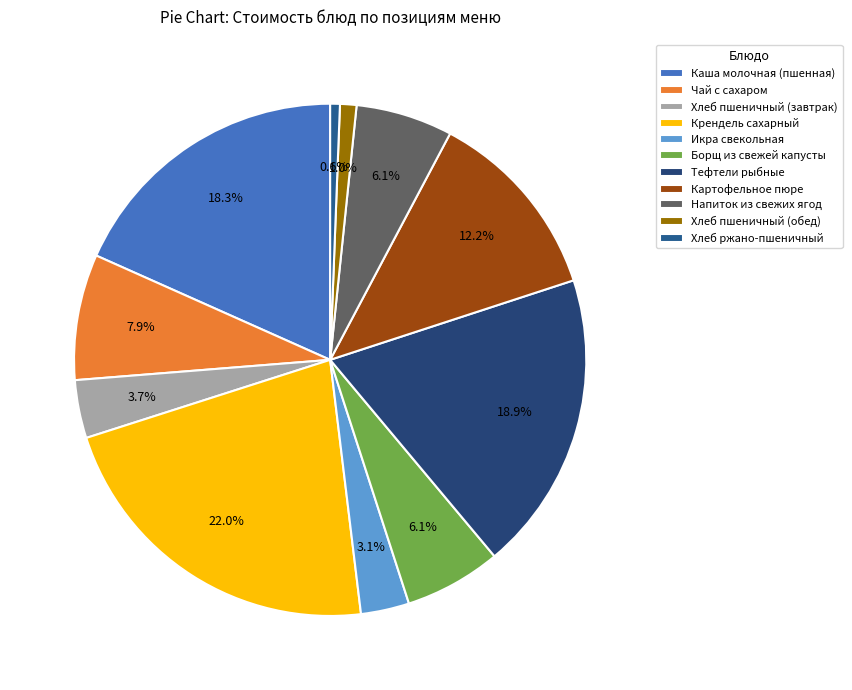

Is there a majority slice in this chart?

No